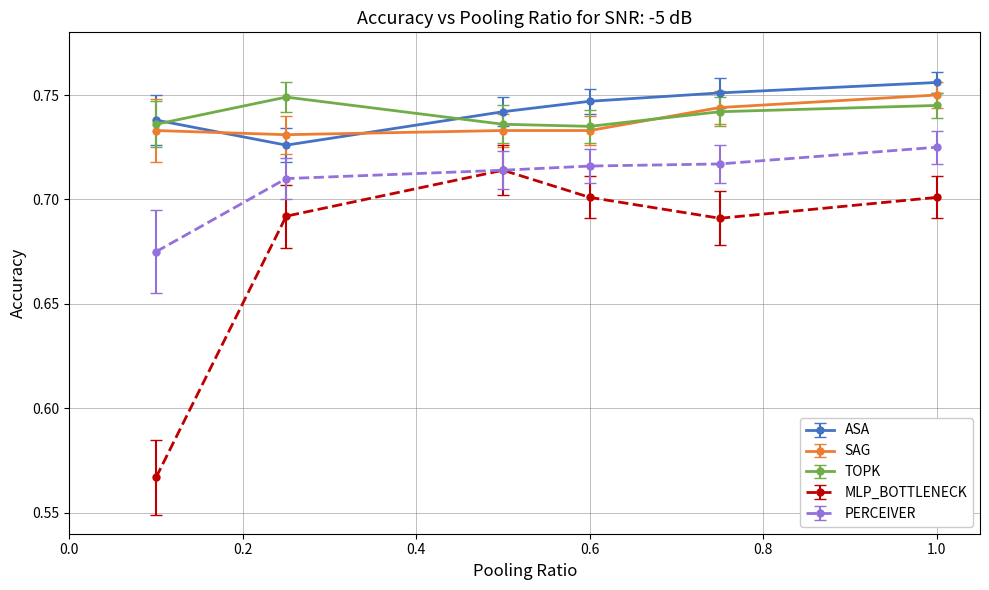

Which series has the largest range (max minus min)?

MLP_BOTTLENECK